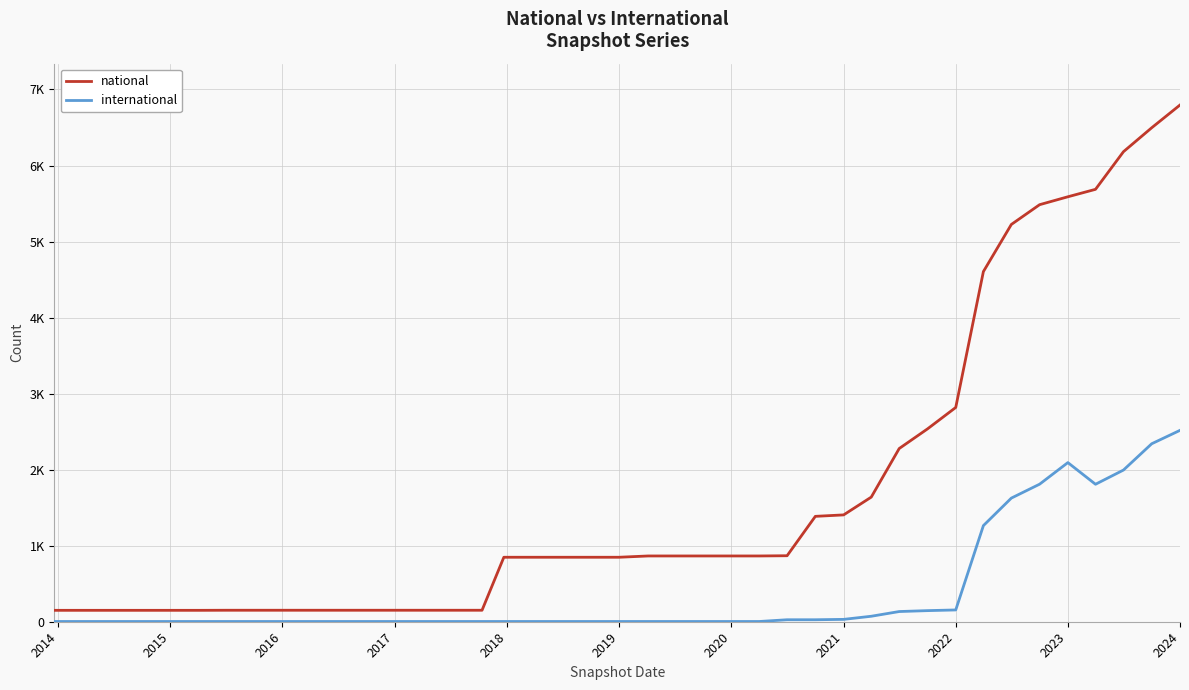

True or false: national has more than 0 interior local peaks.

False